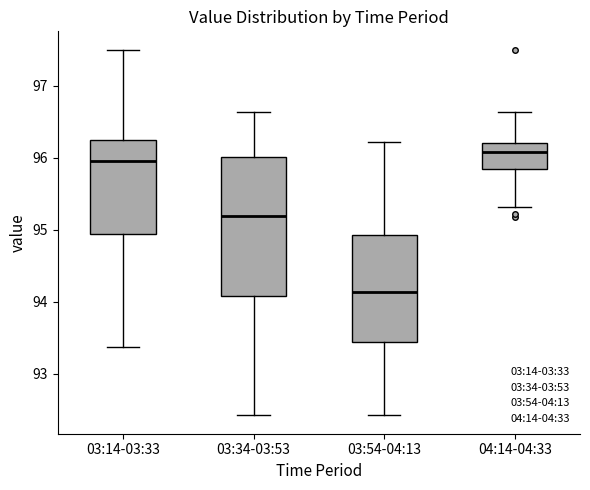

Comparing the boxes themselves (not the whiskers), which one is the tallest?

03:34-03:53